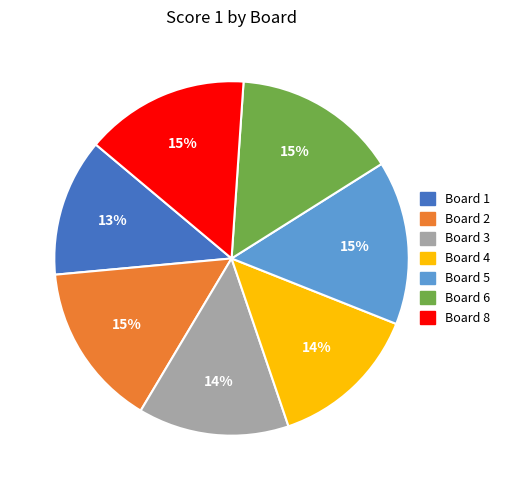

How many slices are in this pie chart?

7